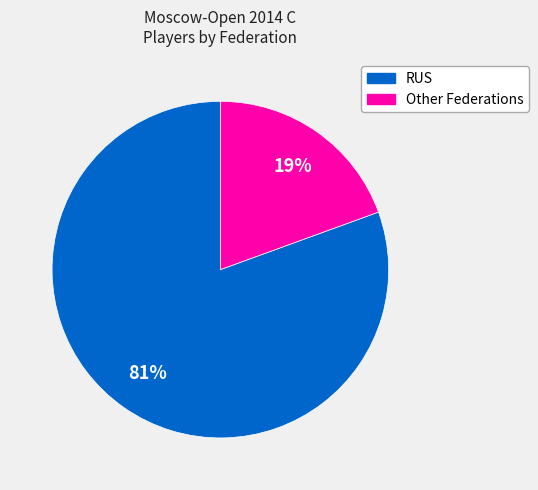

How many segments does this pie chart have?

2